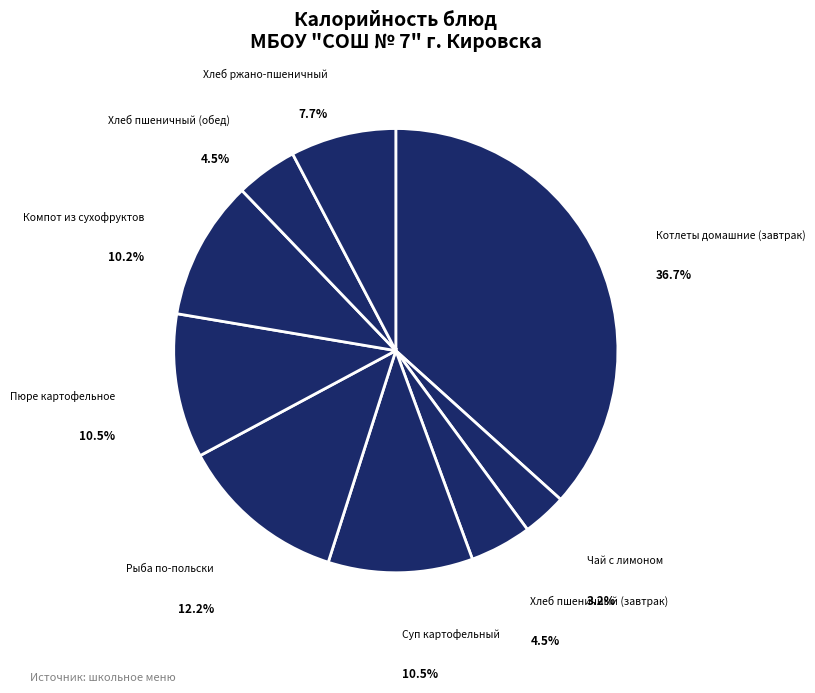

How many slices are in this pie chart?

9